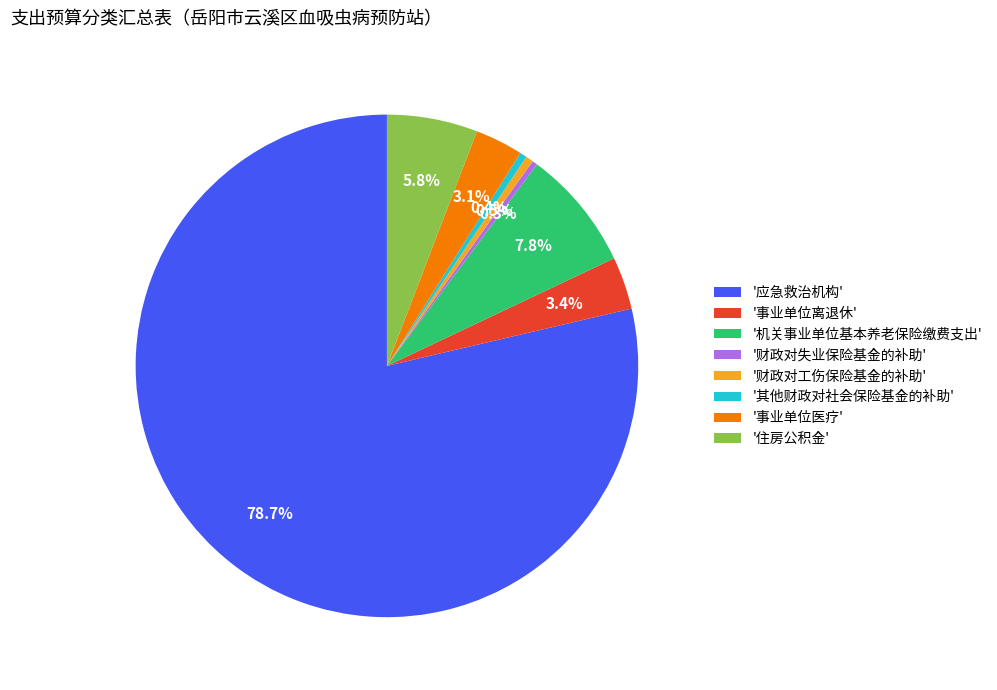

Is there any slice that represents more than half of the pie?

Yes